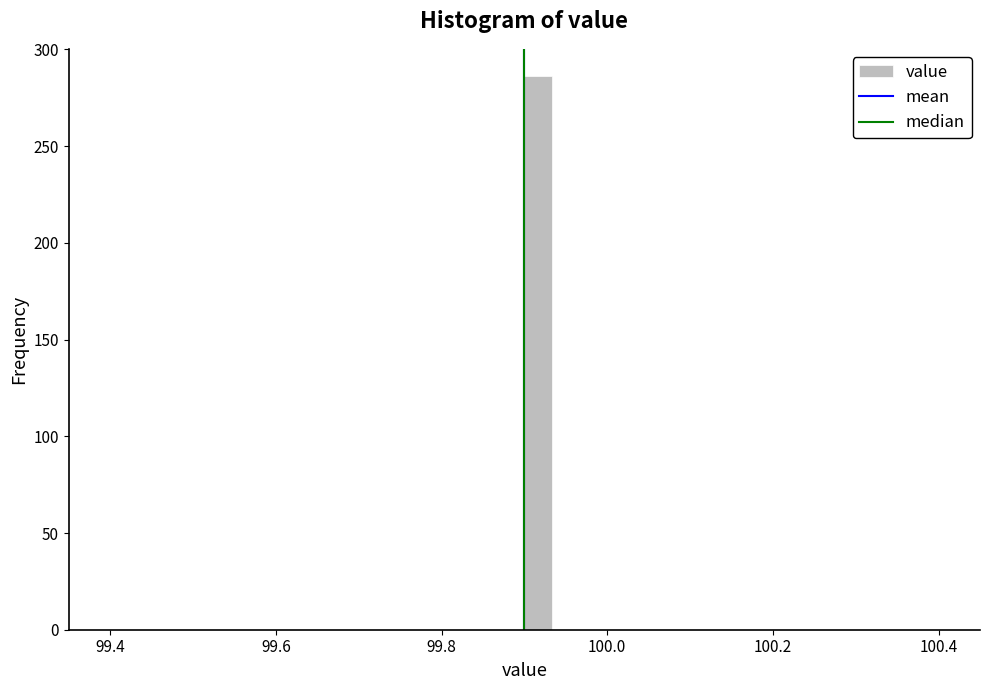

Around what value on the x-axis is the tallest bar? Give the approximate position of its centre, as read against the axis.

99.92